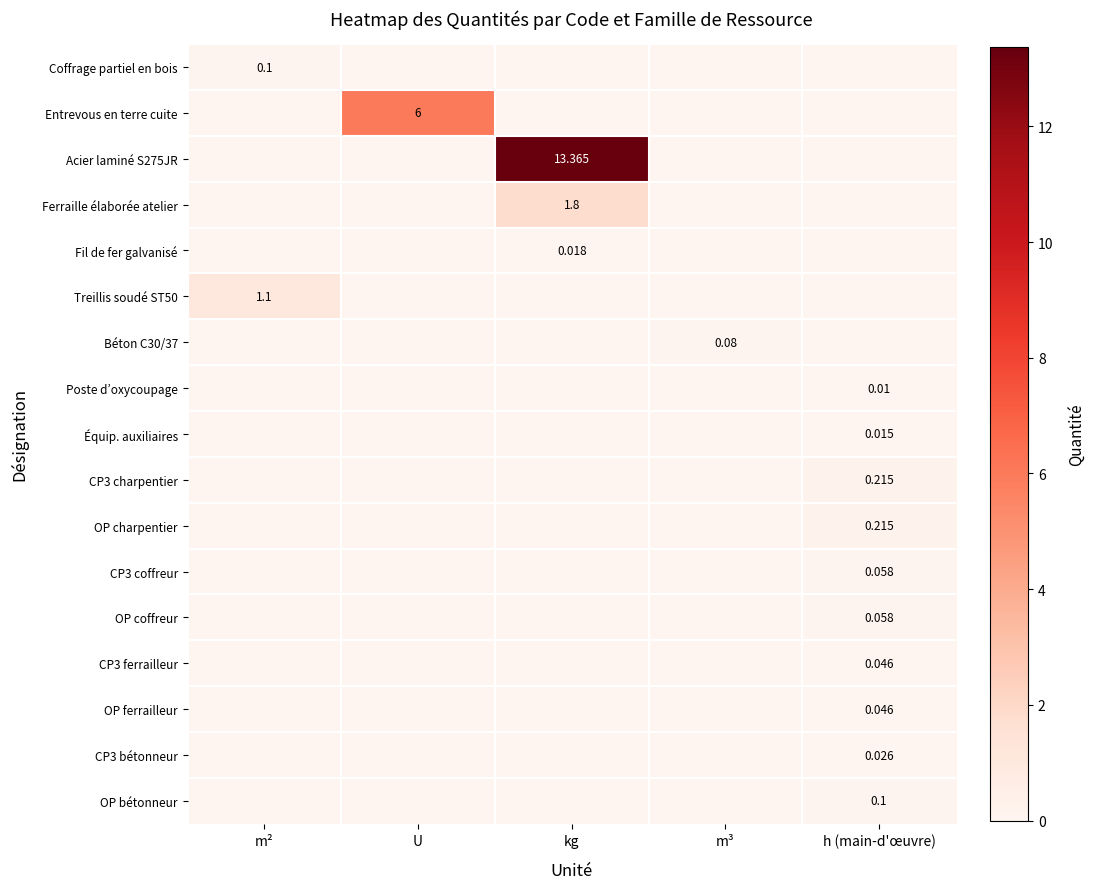

List the series in order of their peak value, highest first.

Acier laminé S275JR, Entrevous en terre cuite, Ferraille élaborée atelier, Treillis soudé ST50, CP3 charpentier, OP charpentier, Coffrage partiel en bois, OP bétonneur, Béton C30/37, CP3 coffreur, OP coffreur, CP3 ferrailleur, OP ferrailleur, CP3 bétonneur, Fil de fer galvanisé, Équip. auxiliaires, Poste d’oxycoupage